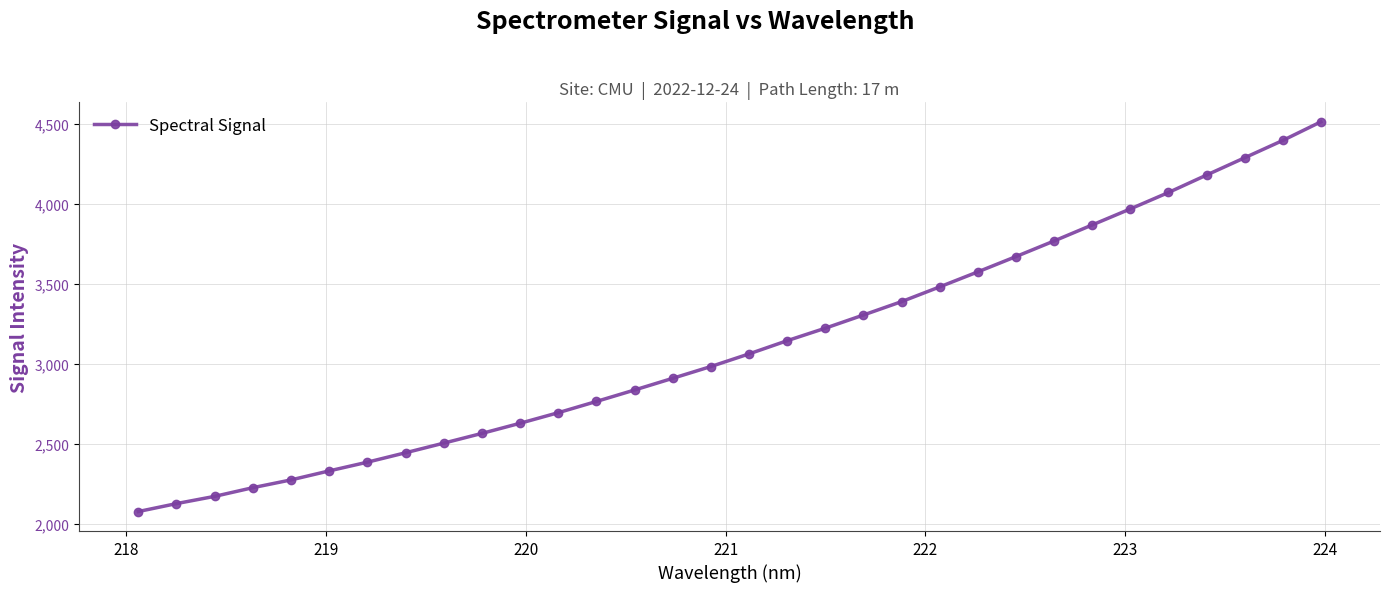

How many values are below 3060?

16